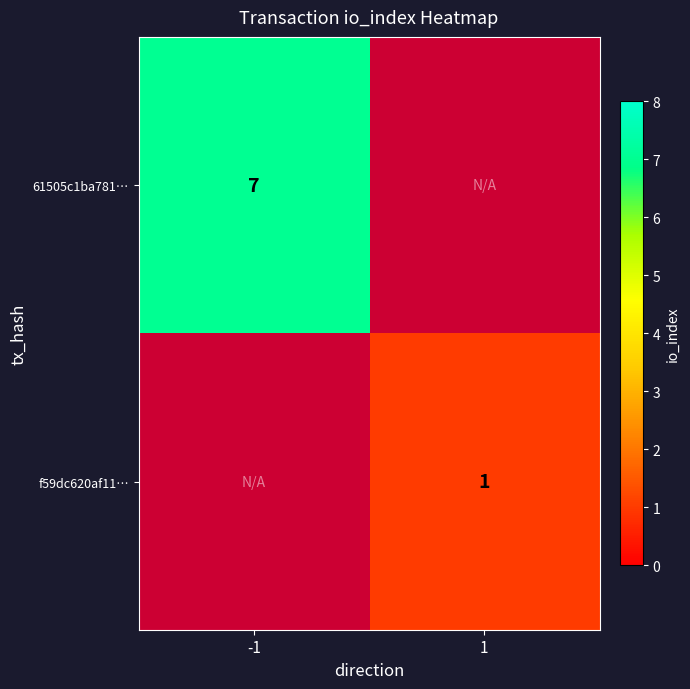

The value of f59dc620af11… at 1 is 2. True or false?

False